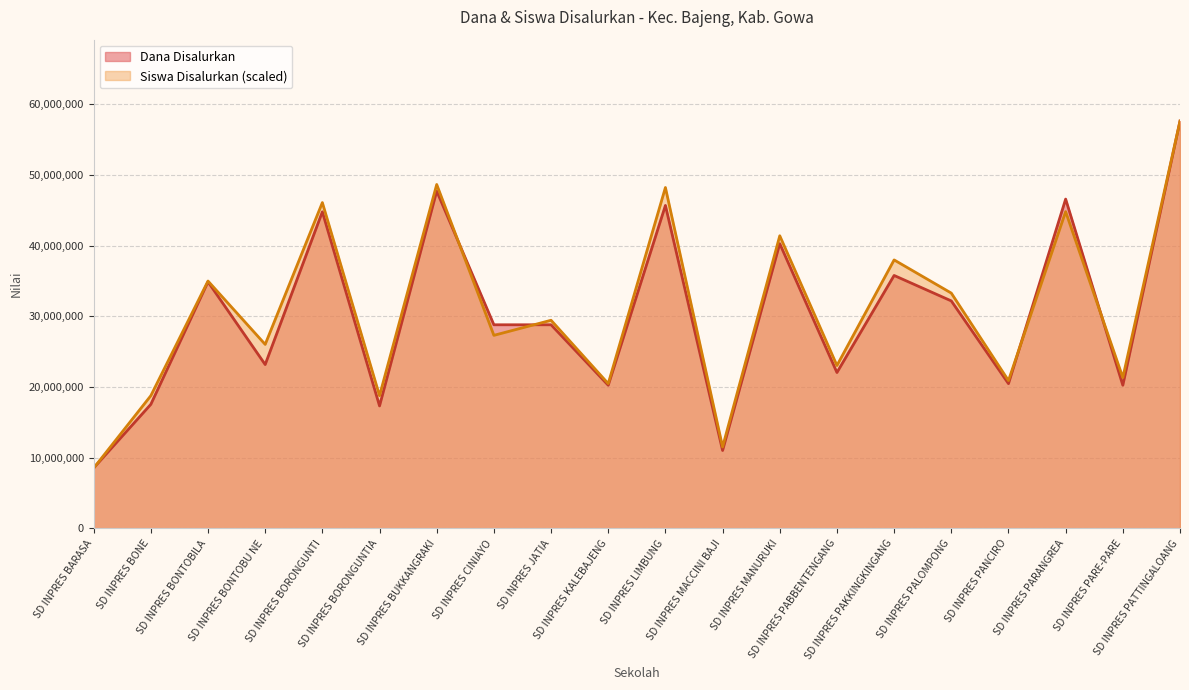

At which category is the sum across all series the highest?

SD INPRES PATTINGALOANG